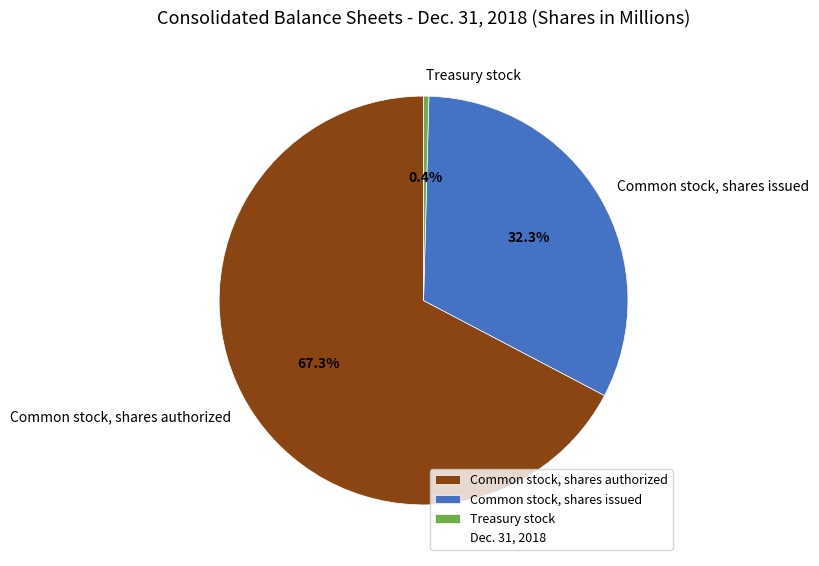

Count the number of slices in the pie.

3